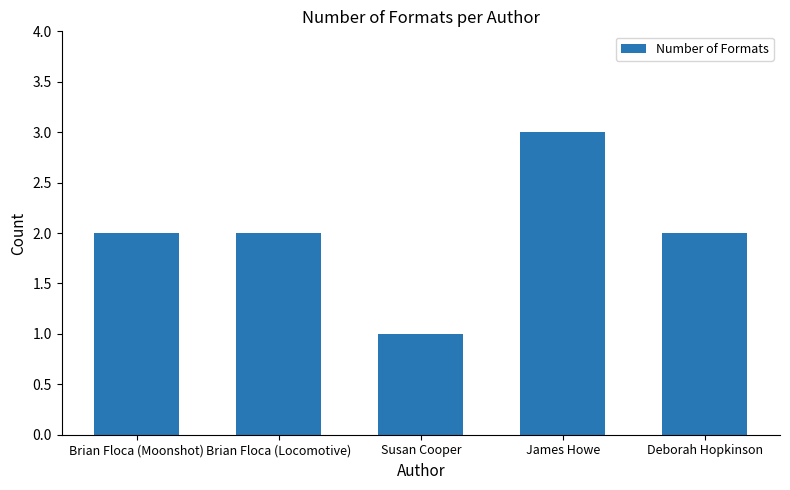

What is the label of the 3rd bar from the right?

Susan Cooper